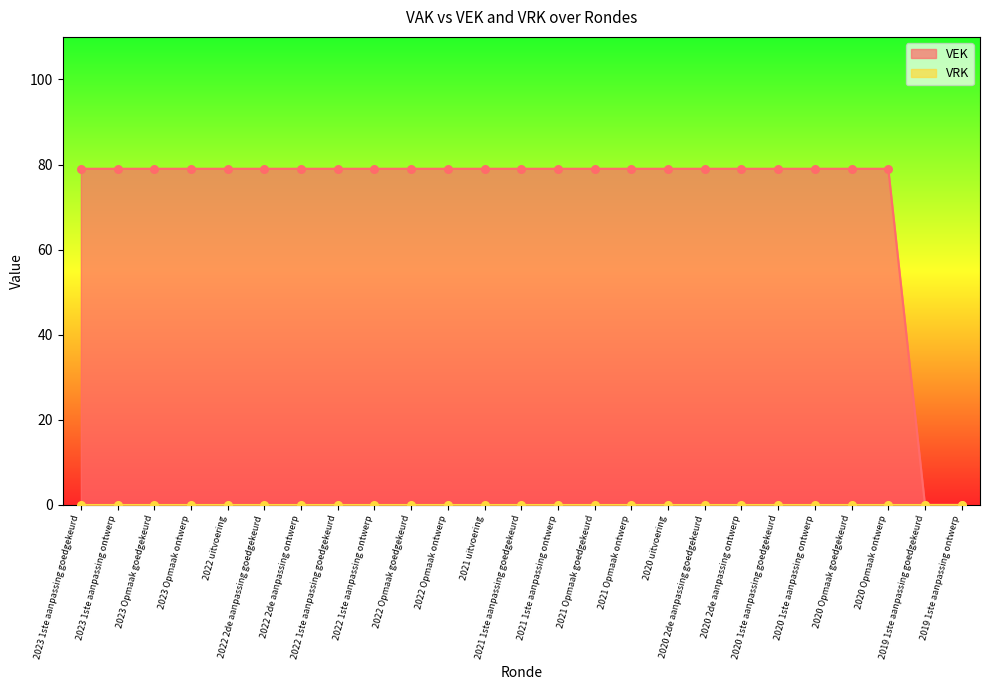

Approximately how many times larger is the value at 2023 1ste aanpassing goedgekeurd compared to 2020 1ste aanpassing goedgekeurd?

1.0